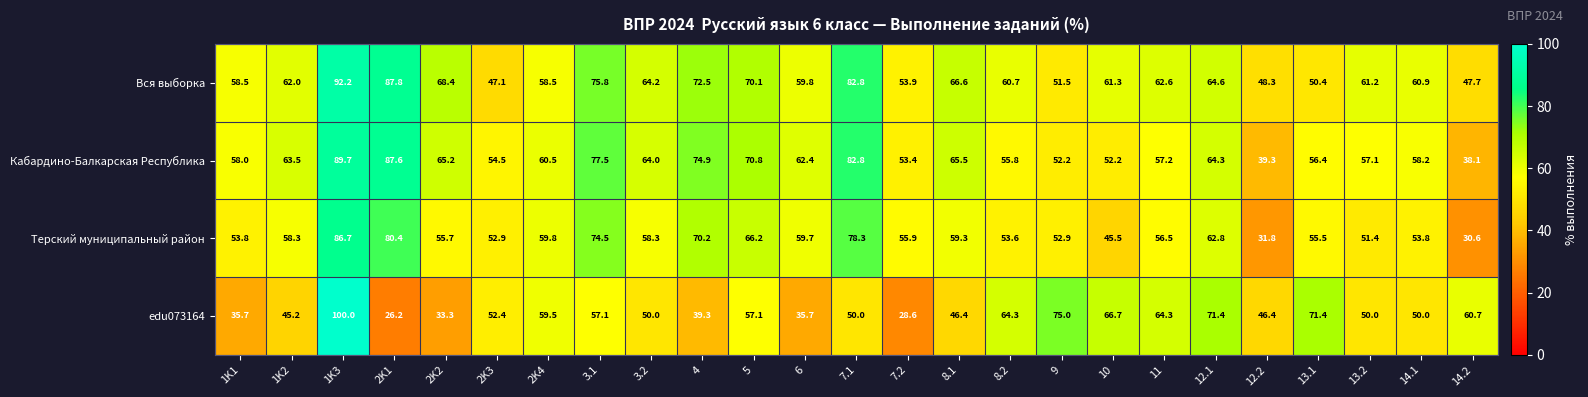

What is the approximate value of Терский муниципальный район at 1K2?

58.3